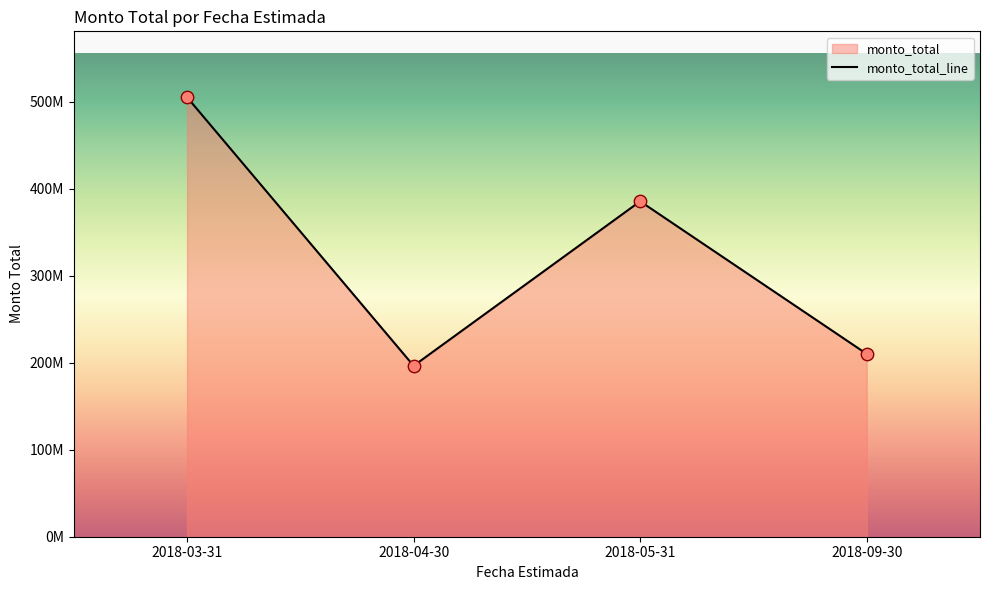

Approximately how many times larger is the value at 2018-03-31 compared to 2018-03-31?

1.0